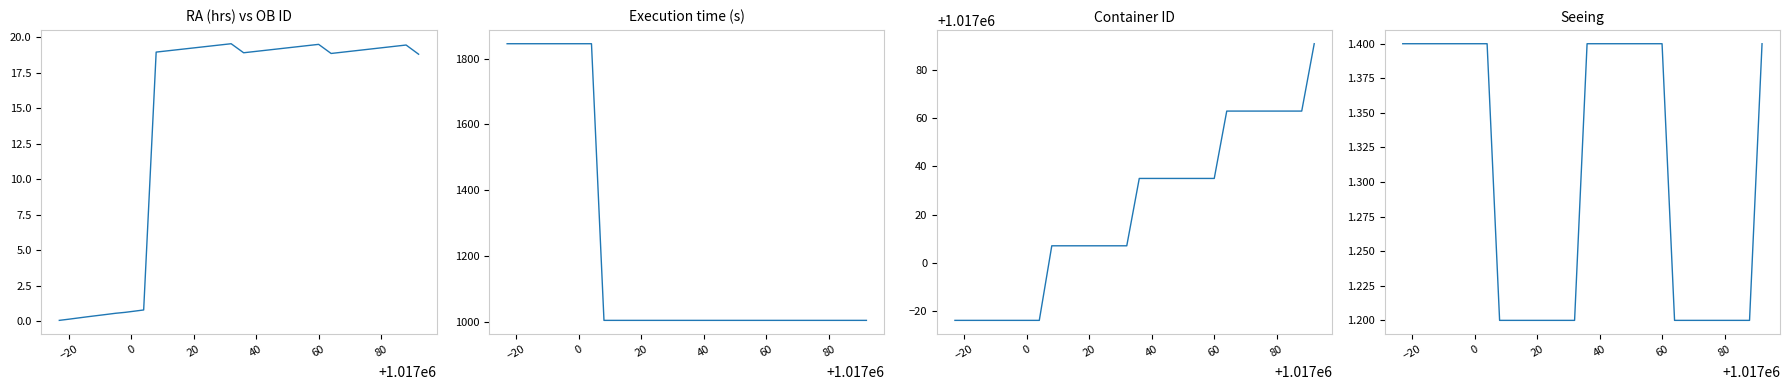

True or false: Execution time (s) has more than 2 points higher than both neighbors.

False